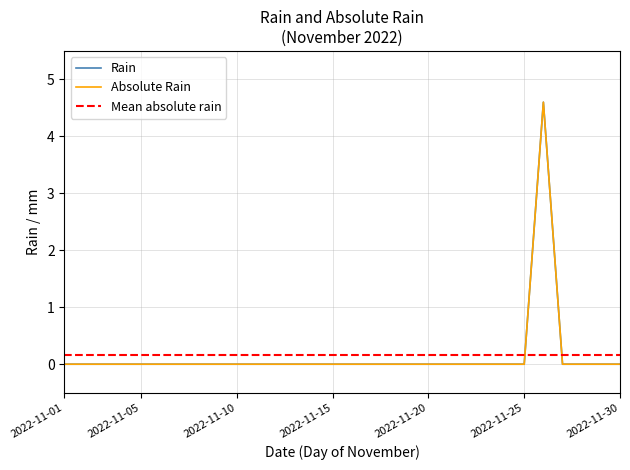

Which category has the highest value in the abs_rain series?

2022-11-26